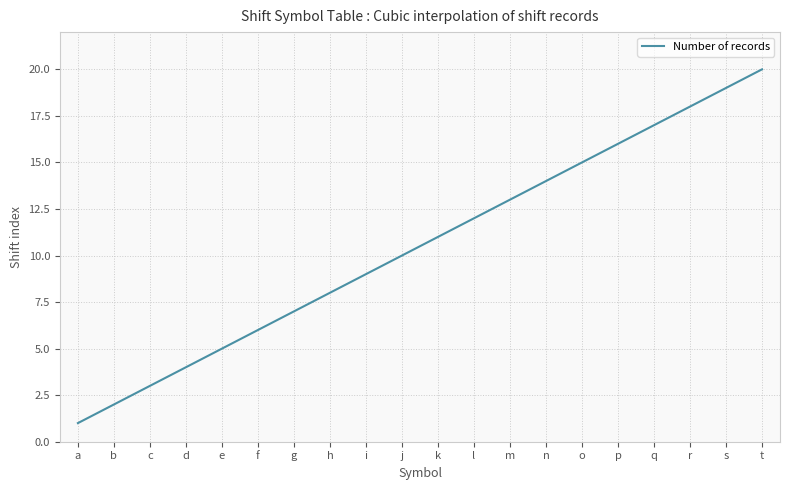

What is the difference between the maximum and minimum values?

19.0